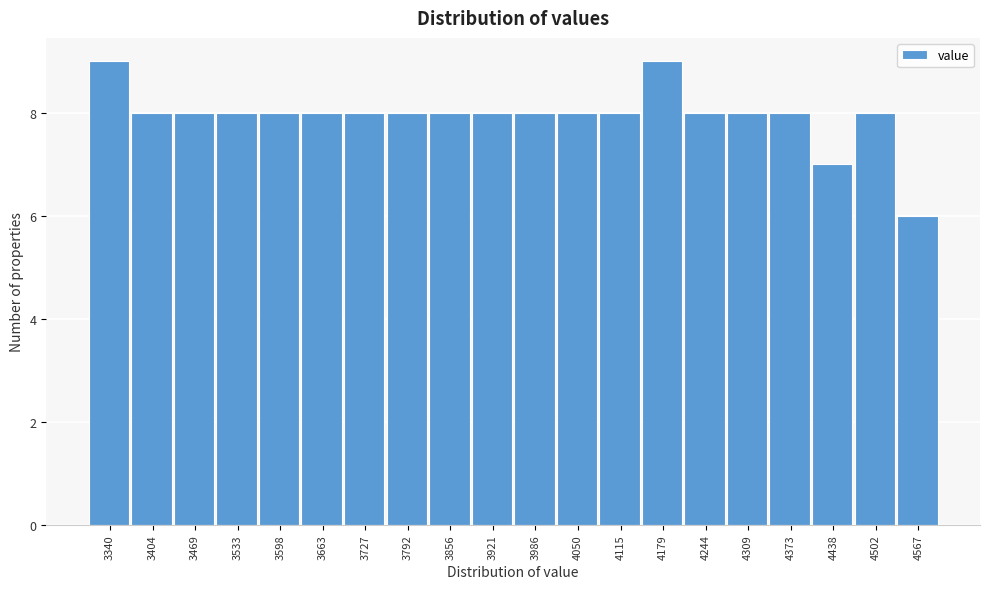

Reading right to left, what are all the values shown in this chart?

4567=6	4502=8	4438=7	4373=8	4309=8	4244=8	4179=9	4115=8	4050=8	3986=8	3921=8	3856=8	3792=8	3727=8	3663=8	3598=8	3533=8	3469=8	3404=8	3340=9